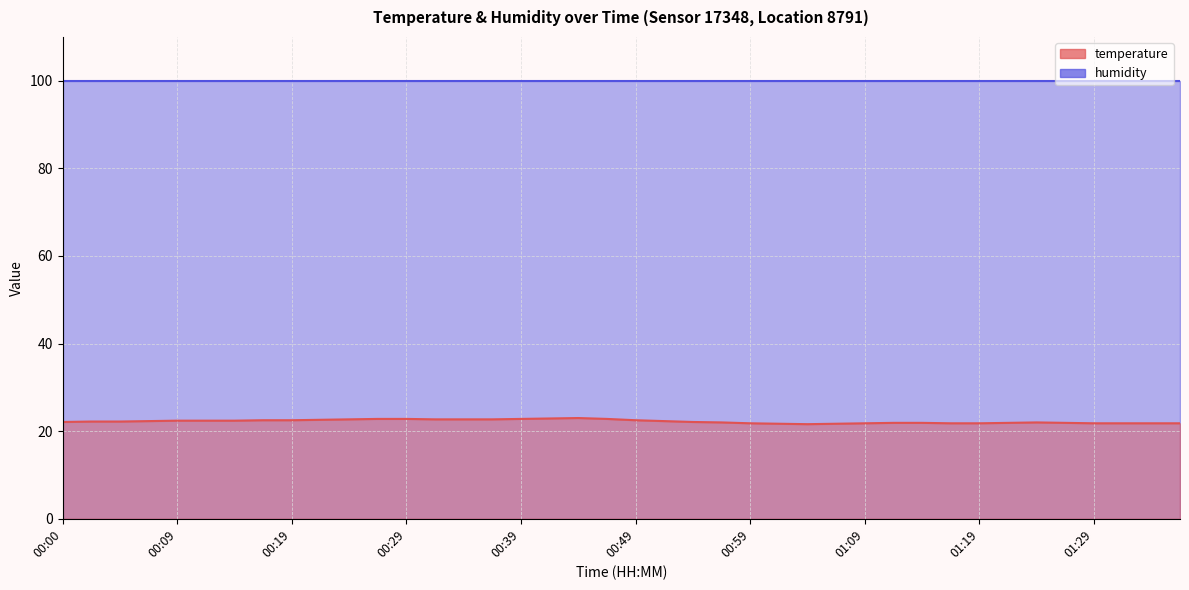

At which category does the data reach its first local valley?

01:04